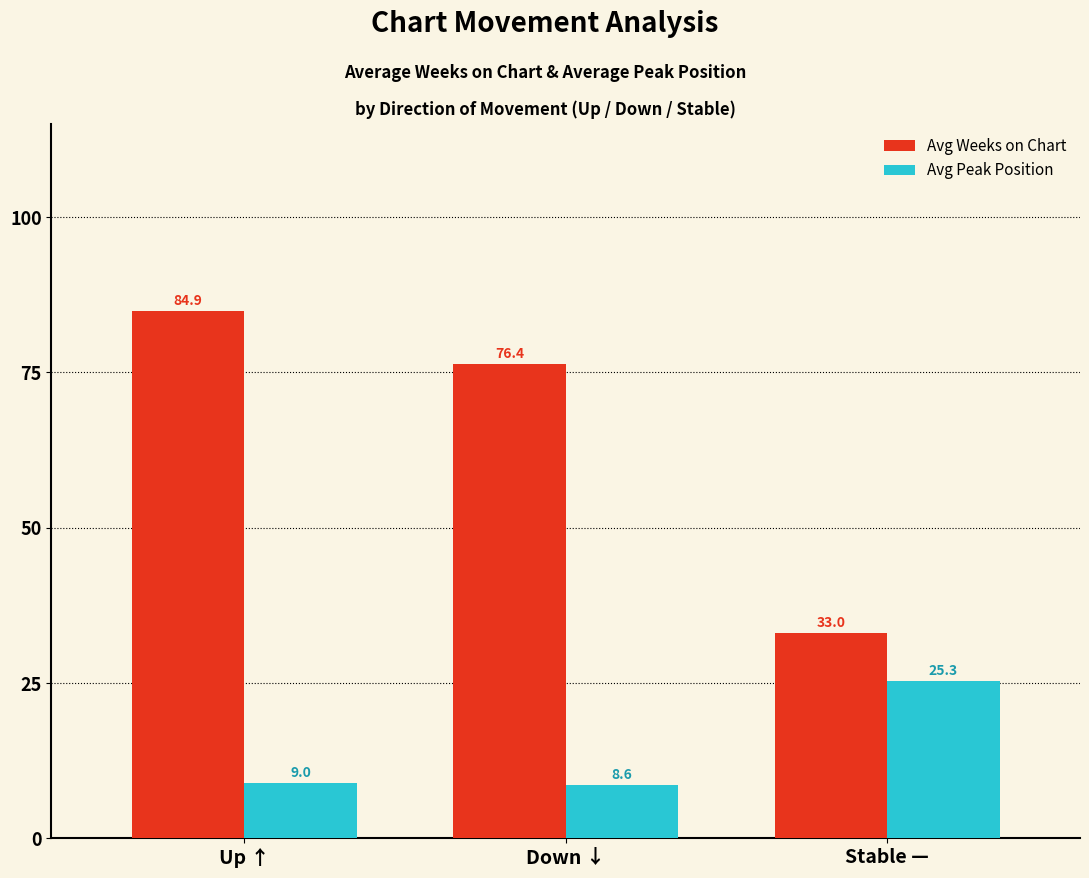

How many categories are shown in the chart?

3